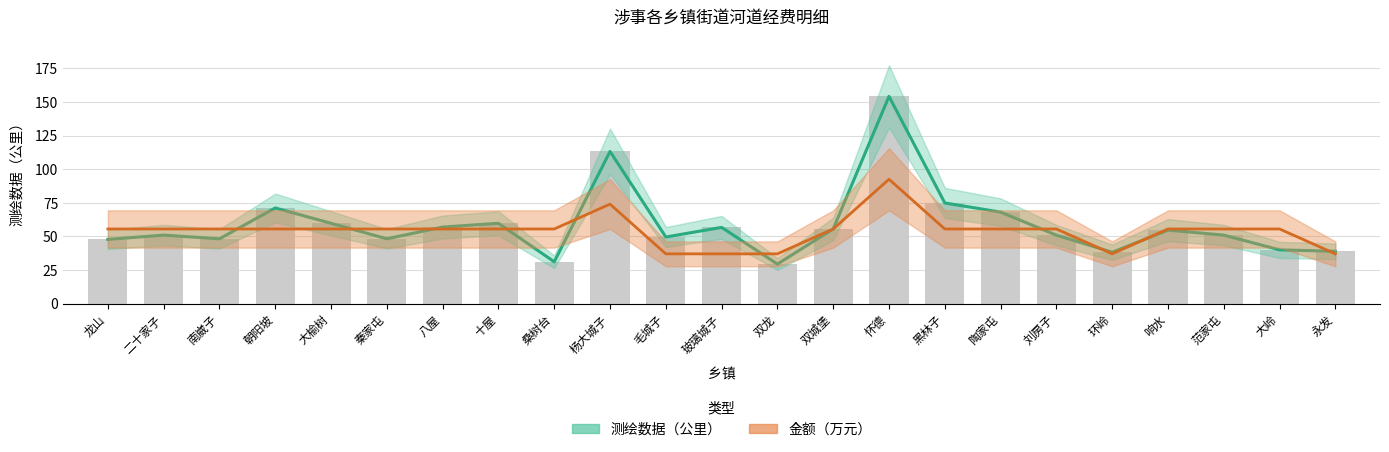

Is the value of 测绘数据（公里） at 环岭 greater than the value of 金额（万元） at 永发?

Yes